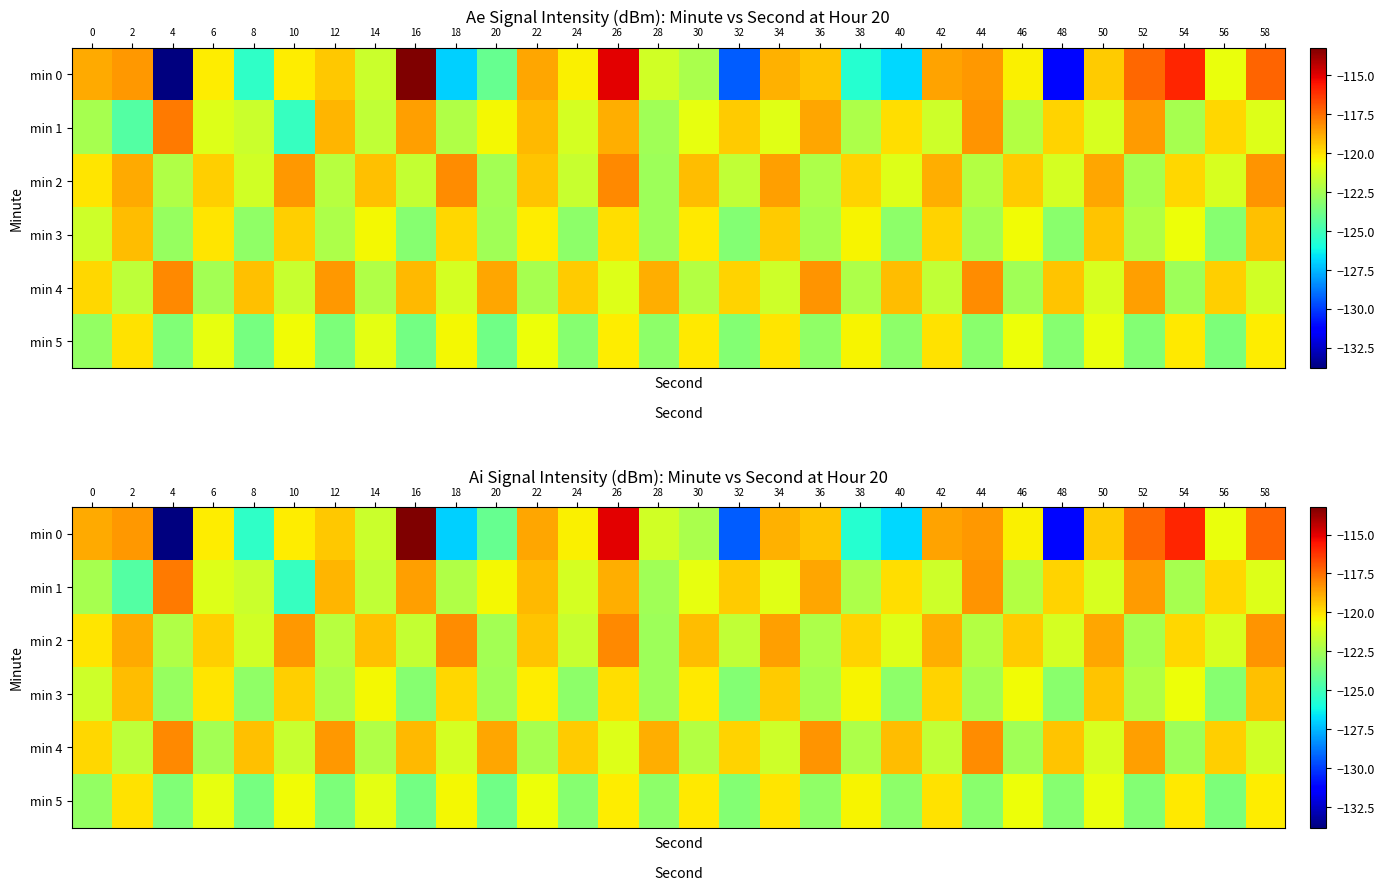

What is the difference between the min 2 values at 48 and 54?

1.5